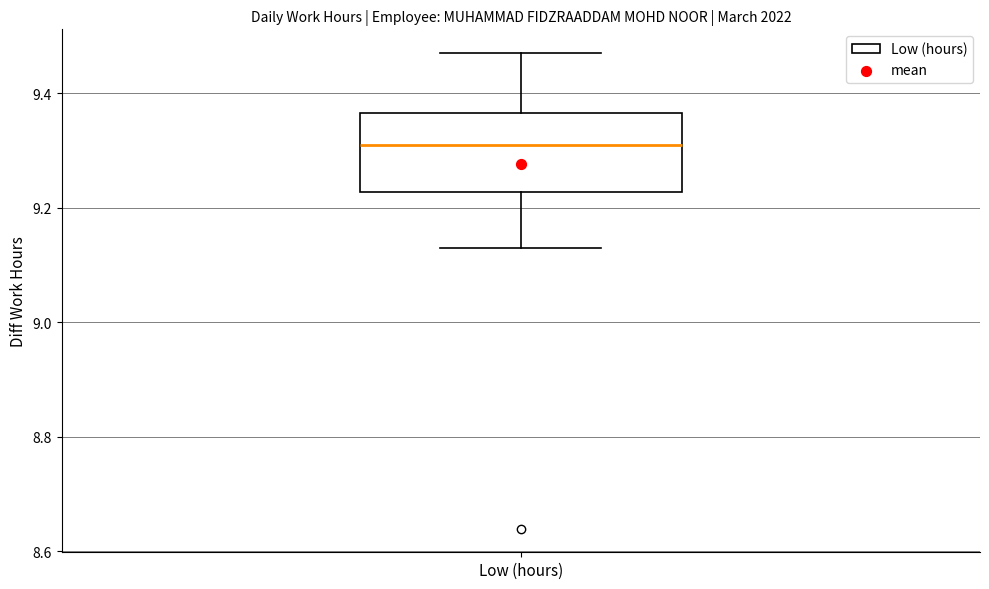

Read this box plot against the y-axis: the position of the median line, the range covered by the box, and the ends of both whiskers. The values are not printed on the chart, so give them approximately, as read against the axis.

median 9.32, box 9.22 to 9.36, whiskers 9.14 to 9.48